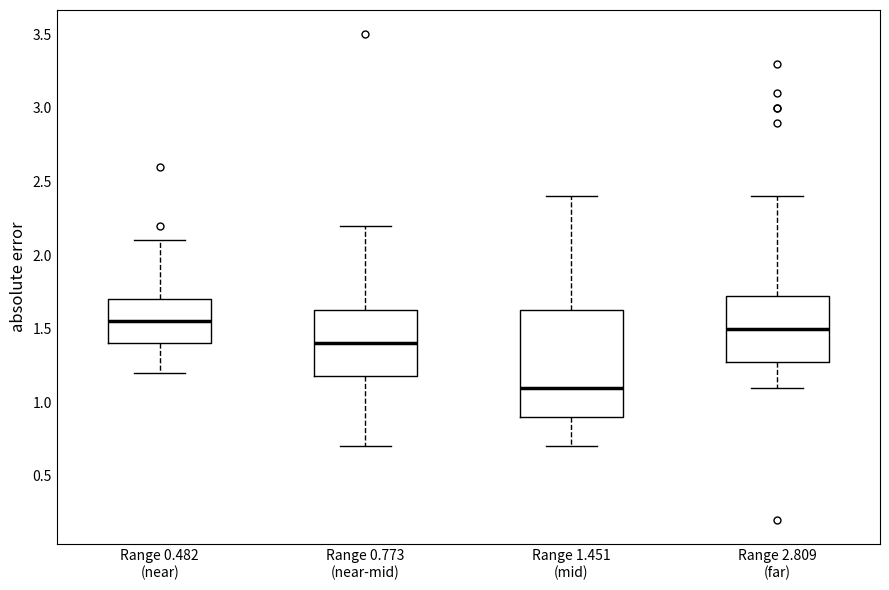

Which box is the tallest, from its lower edge to its upper edge?

Range 1.451 (mid)